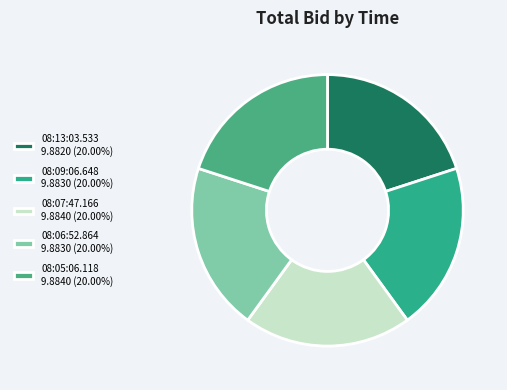

To the nearest percent, what percentage of the pie is 08:06:52.864?

20%